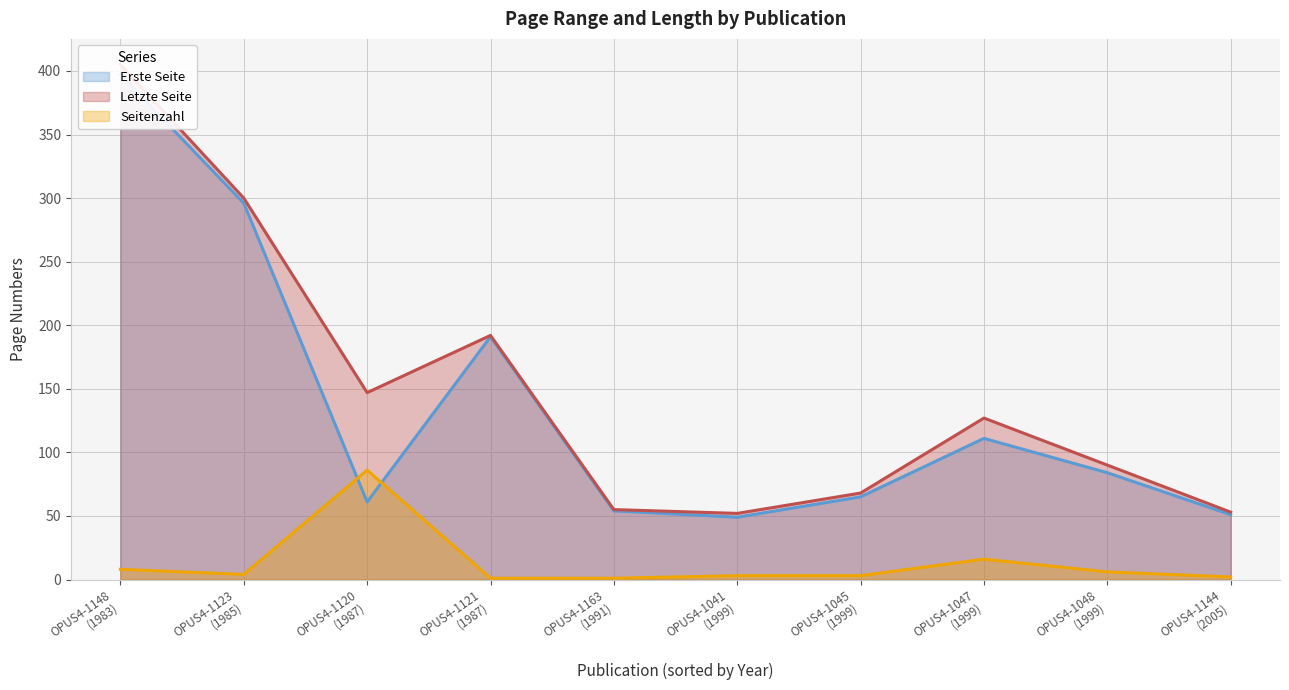

Reading left to right, what are all the values shown in this chart?

Erste Seite: 397	296	61	191	54	49	65	111	84	51
Letzte Seite: 405	300	147	192	55	52	68	127	90	53
Seitenzahl: 8	4	86	1	1	3	3	16	6	2